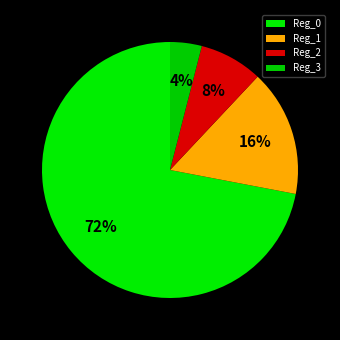

Does Reg_2 account for over 50% of the chart?

No